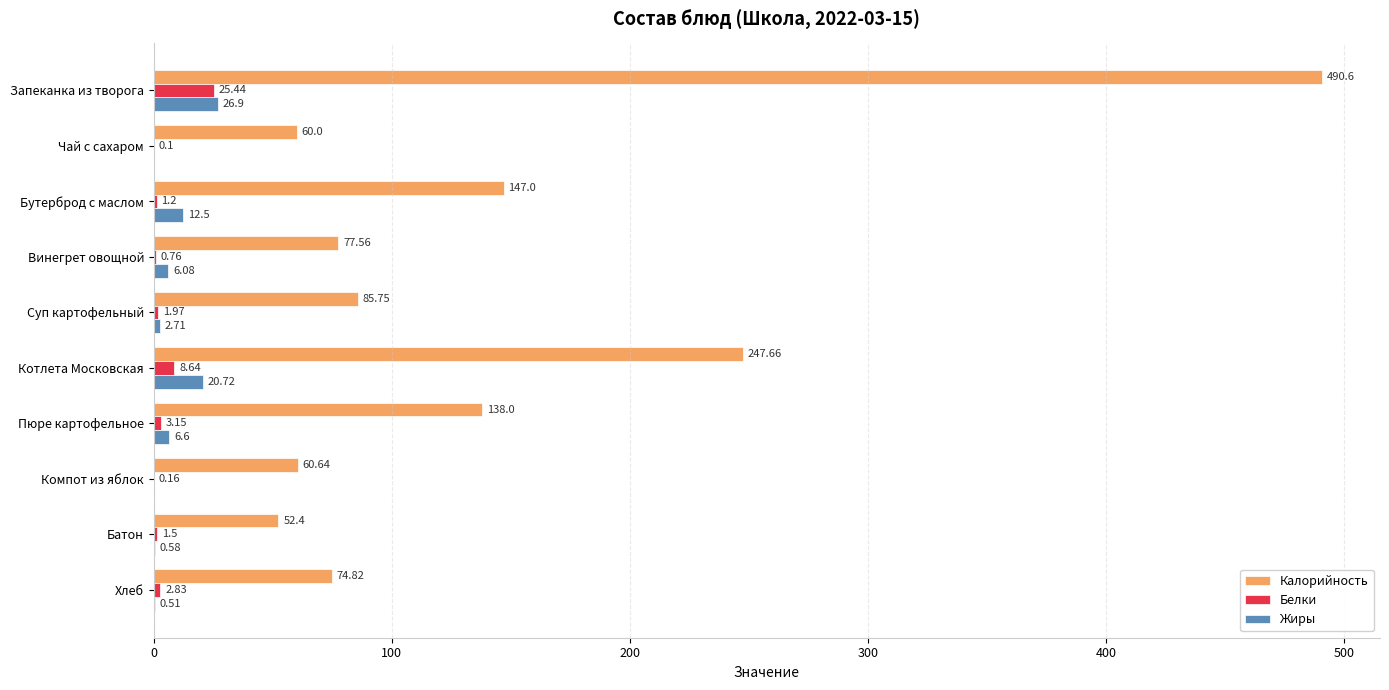

What are all the series names shown in the legend?

Калорийность, Белки, Жиры